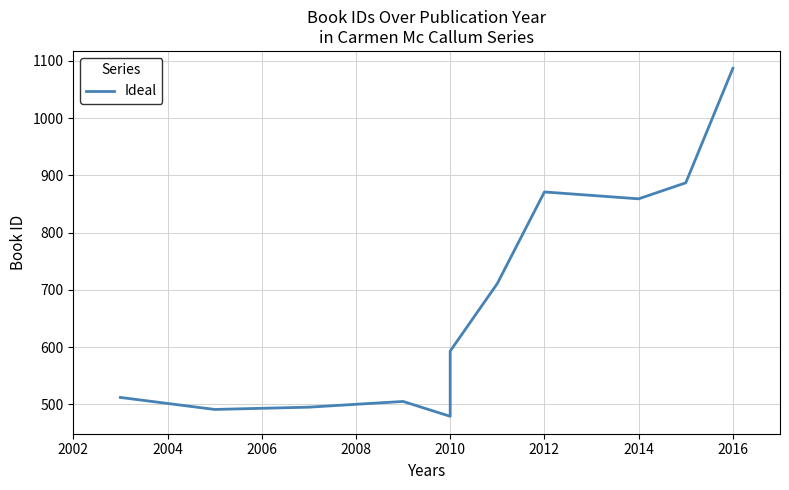

Is it true that the value at 2012 is 1514?

False